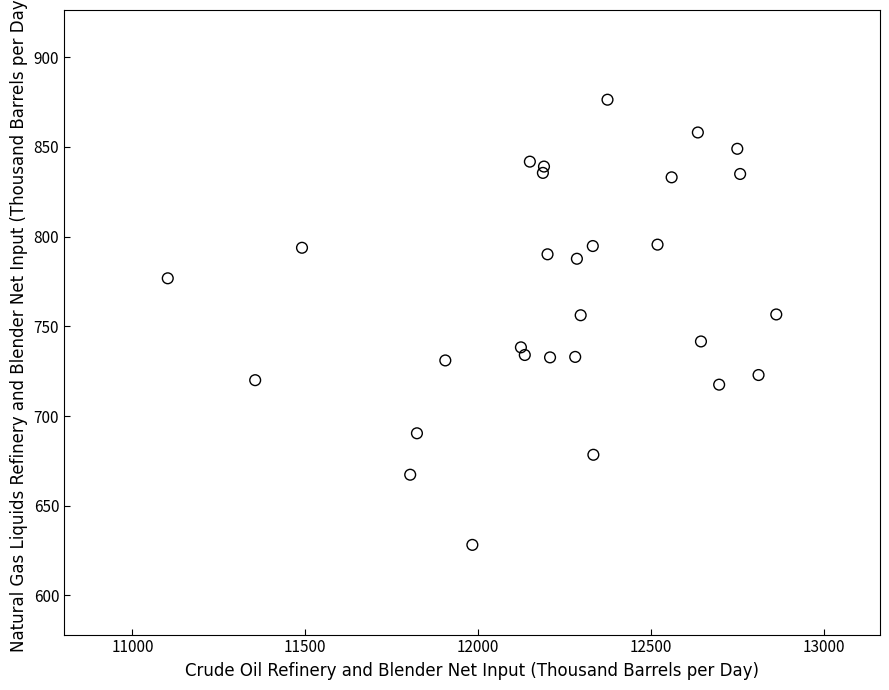

What is the range of X values (max minus min)?

1760.0